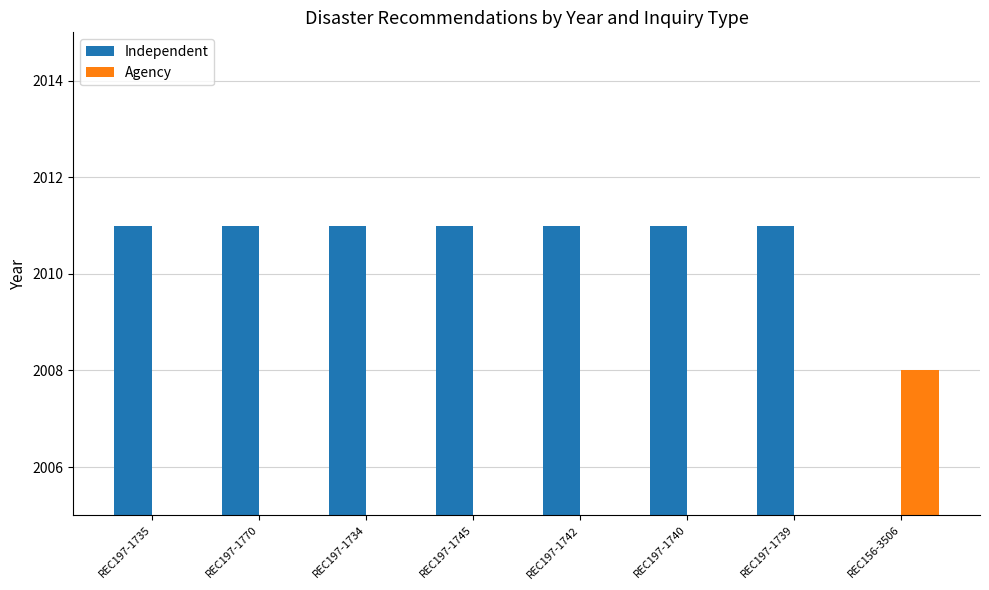

How many values in Independent are above zero?

7